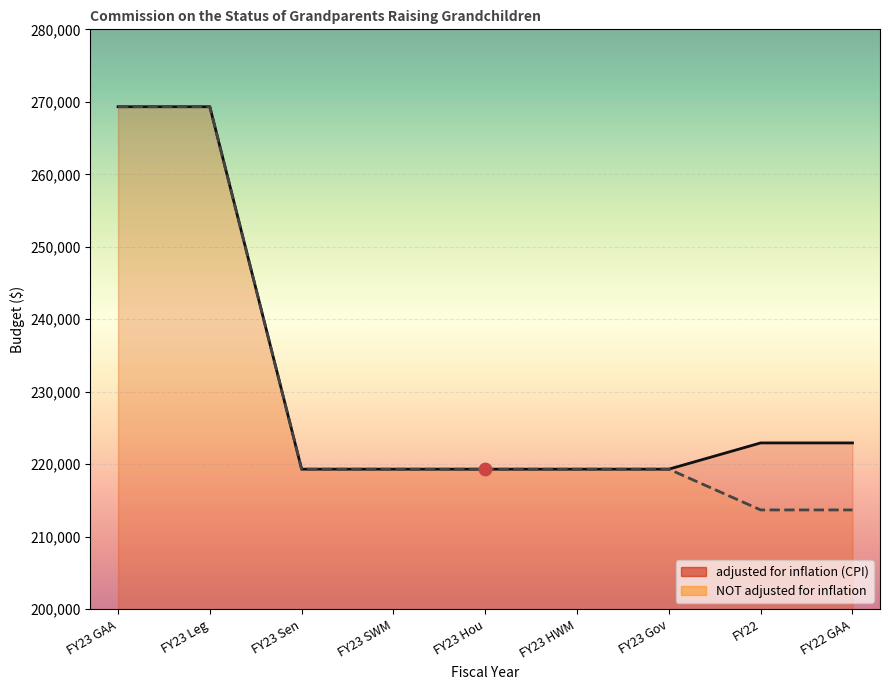

At which category is the sum across all series the highest?

FY23 GAA